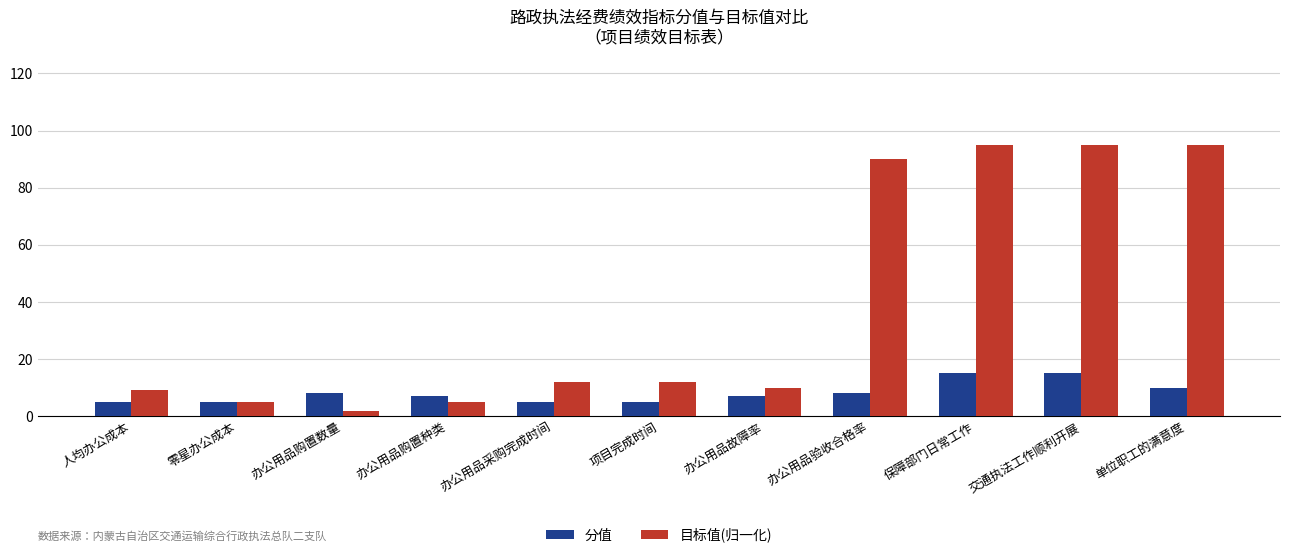

Reading right to left, transcribe all the data shown in this chart.

分值: 单位职工的满意度=10.0	交通执法工作顺利开展=15.0	保障部门日常工作=15.0	办公用品验收合格率=8.0	办公用品故障率=7.0	项目完成时间=5.0	办公用品采购完成时间=5.0	办公用品购置种类=7.0	办公用品购置数量=8.0	零星办公成本=5.0	人均办公成本=5.0
目标值(归一化): 单位职工的满意度=95.0	交通执法工作顺利开展=95.0	保障部门日常工作=95.0	办公用品验收合格率=90.0	办公用品故障率=10.0	项目完成时间=12.0	办公用品采购完成时间=12.0	办公用品购置种类=5.0	办公用品购置数量=2.0	零星办公成本=5.0	人均办公成本=9.1